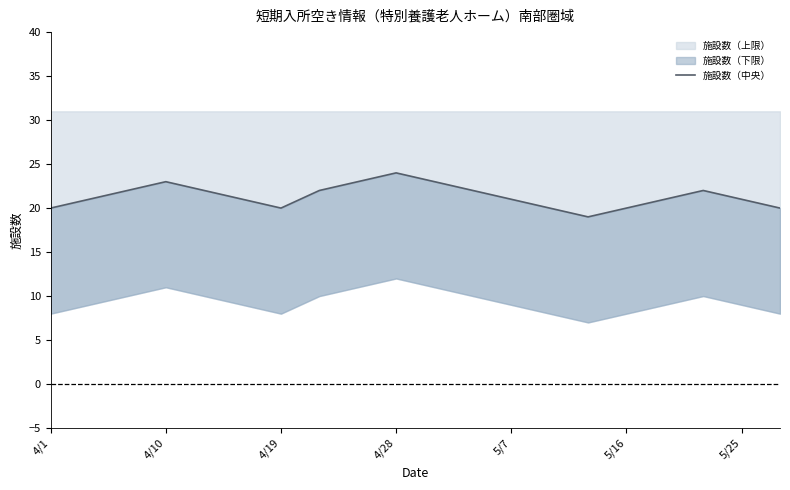

What is the greatest value displayed?

24